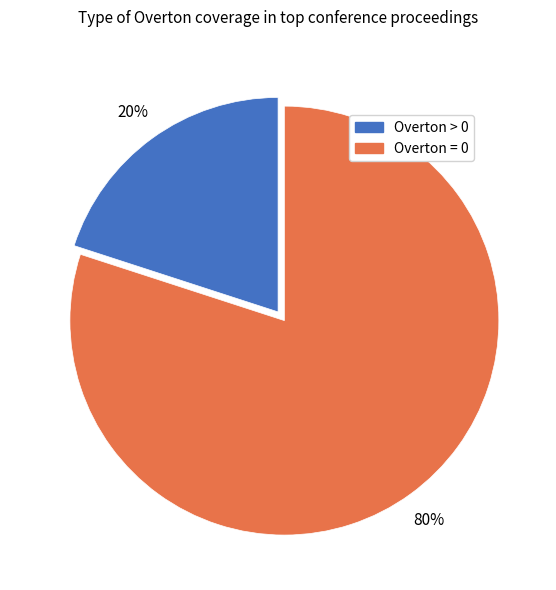

Is the sum of Overton = 0 and Overton > 0 greater than half?

Yes